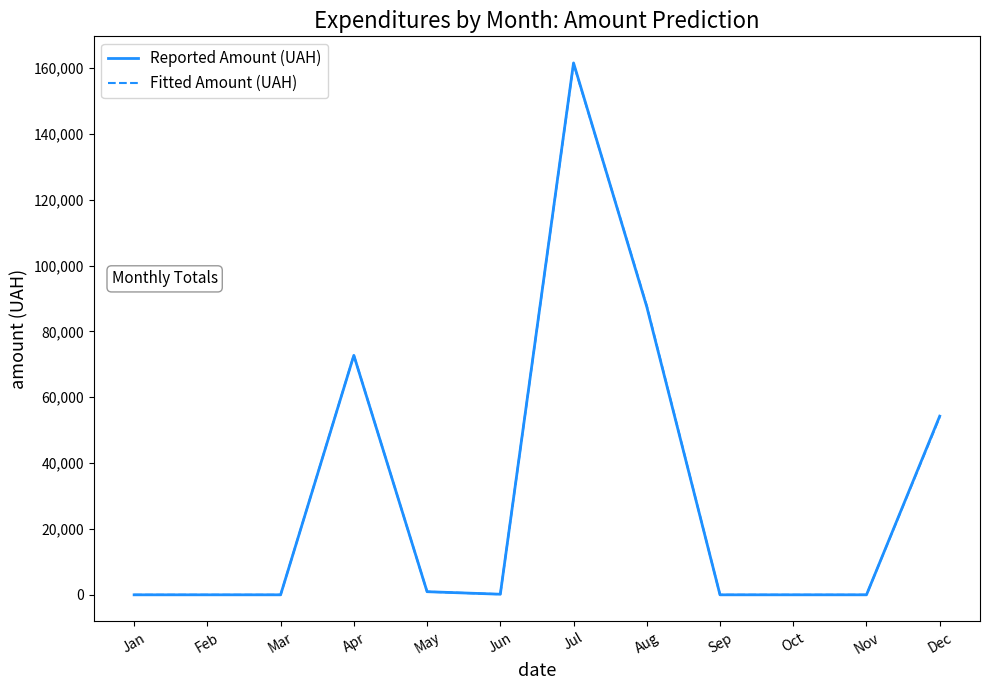

What is the sum of all Reported Amount (UAH) values?

377077.4